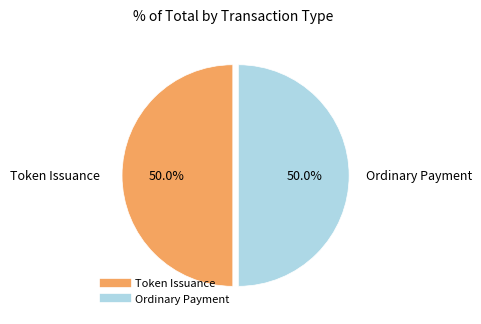

What is the ratio of the value at Token Issuance to the value at Ordinary Payment?

1.0